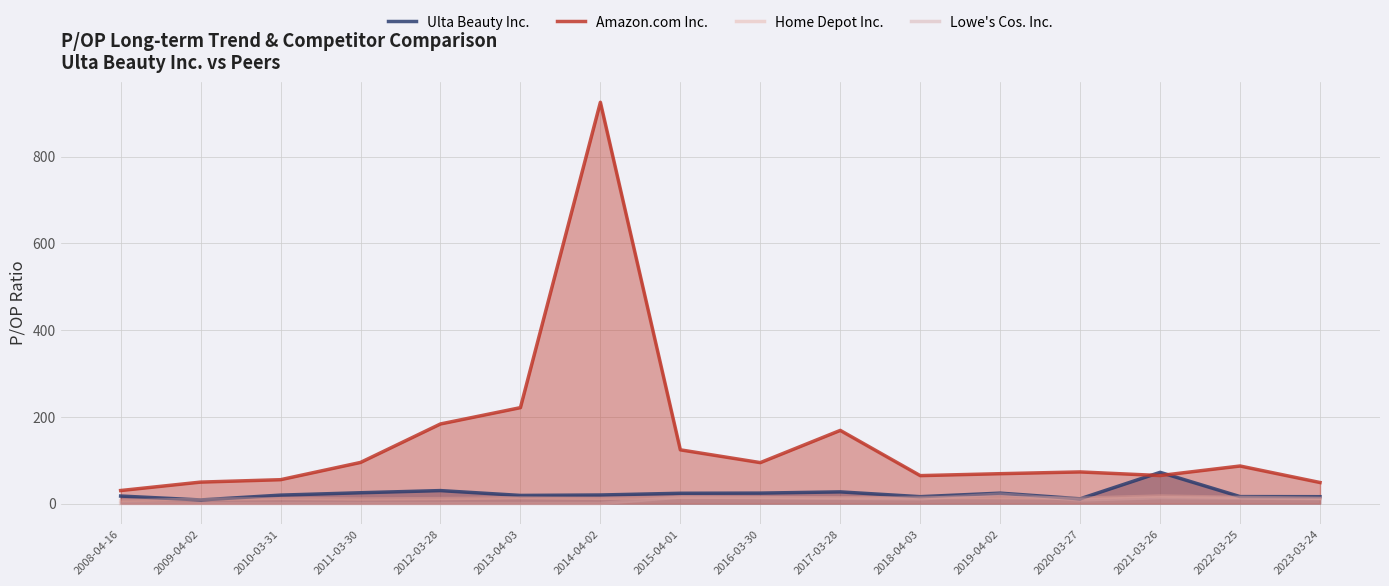

At 2023-03-24, list the series in order from largest to smallest.

Amazon.com Inc., Ulta Beauty Inc., Home Depot Inc., Lowe's Cos. Inc.